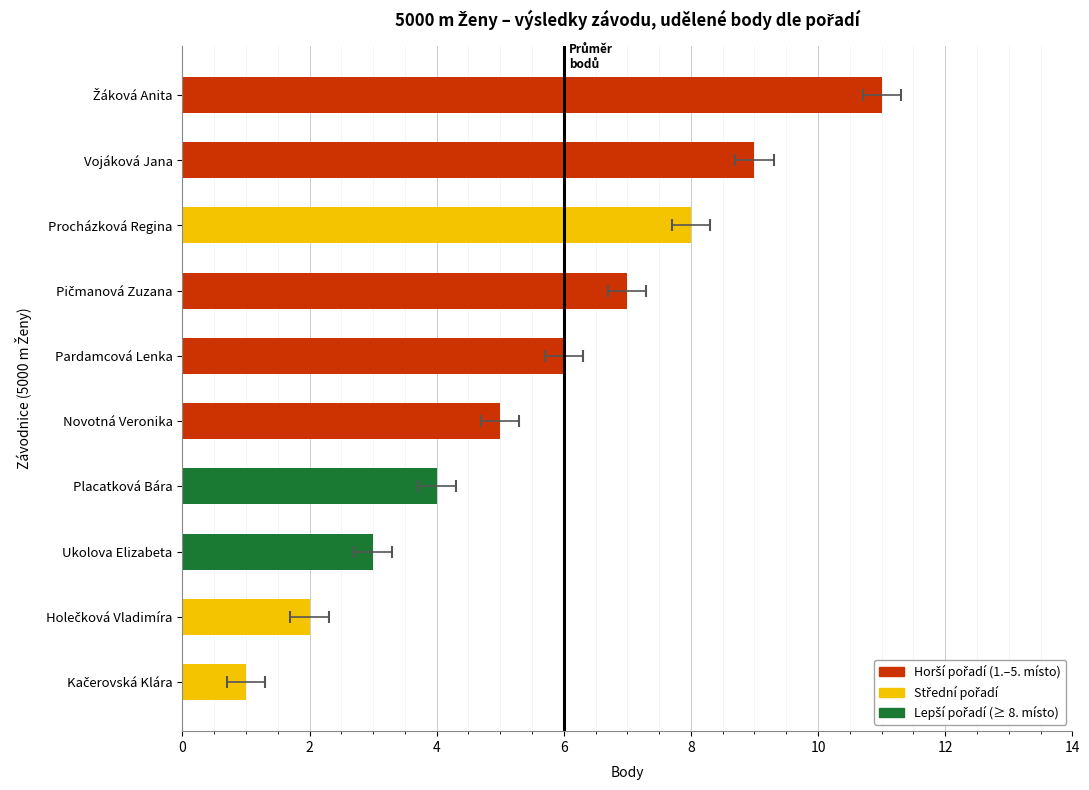

What is the smallest value displayed?

1